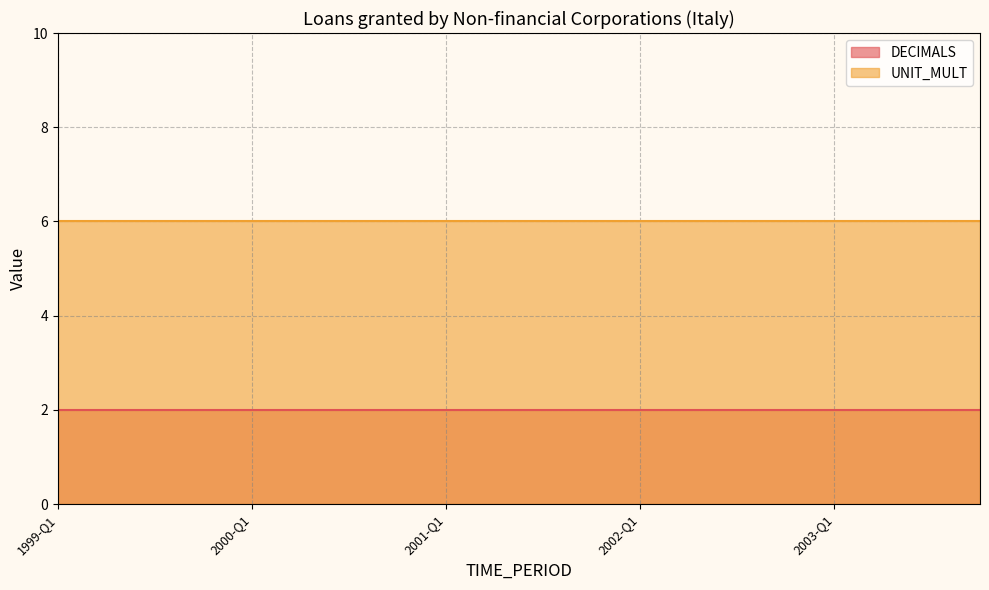

At which label is DECIMALS closest to 2?

1999-Q1